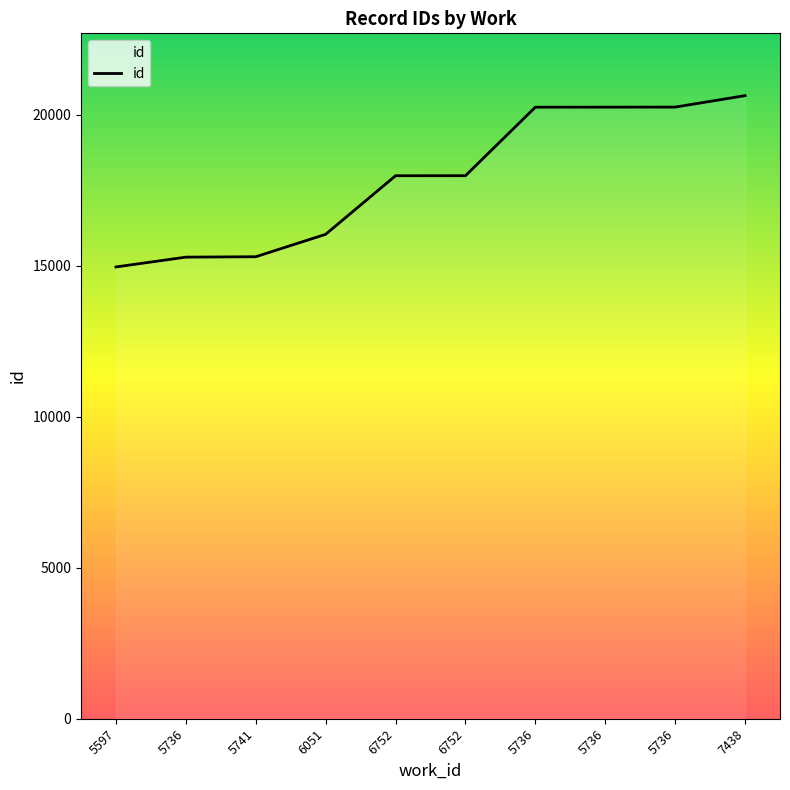

Rank the categories by value from lowest to highest.

5597, 5736, 5741, 6051, 6752, 6752, 5736, 5736, 5736, 7438